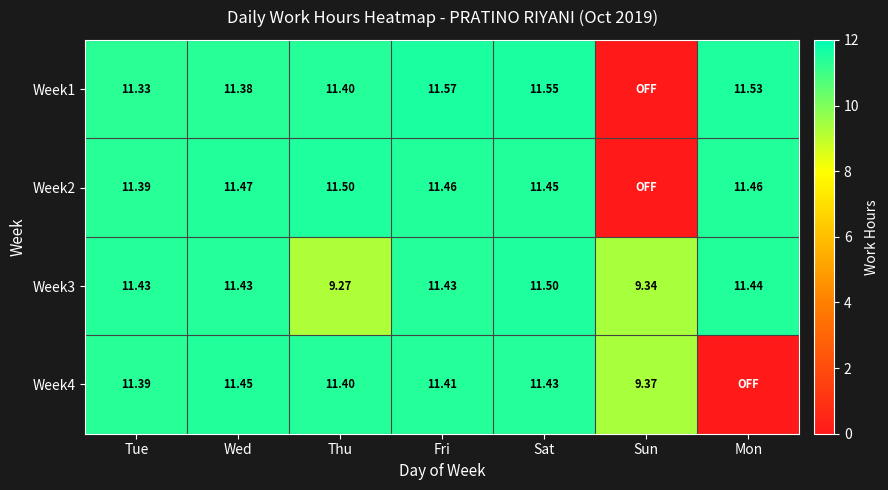

Where does the Week3 series first go above 11?

Tue